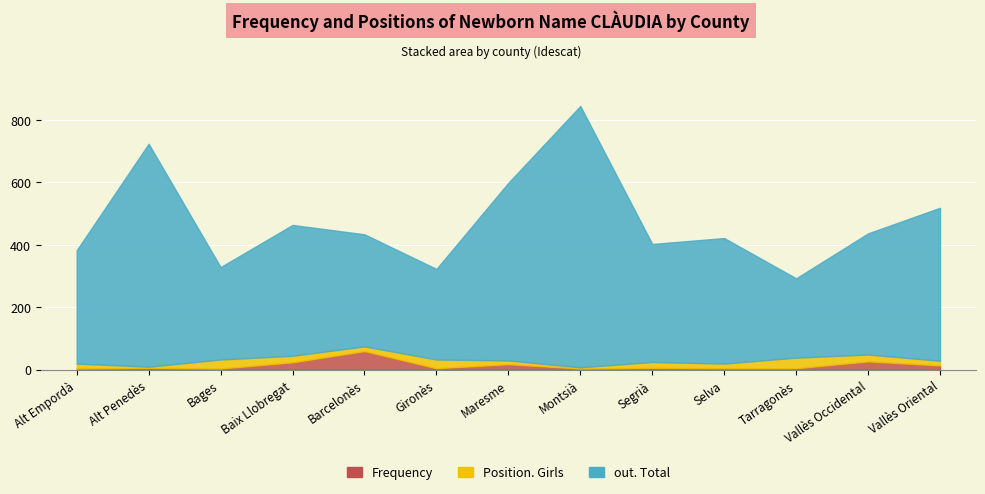

What is the difference between the maximum and minimum values in the Frequency series?

56